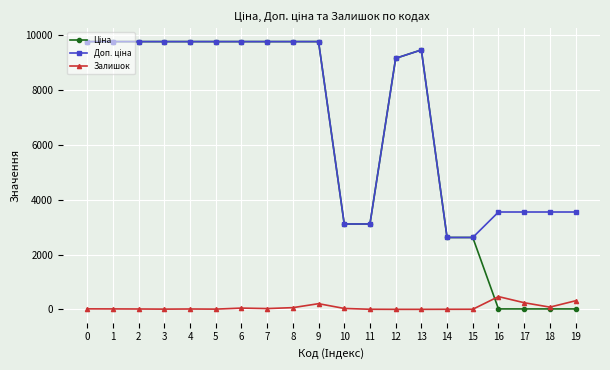

What is the difference between the highest and lowest values at 3?

9756.4